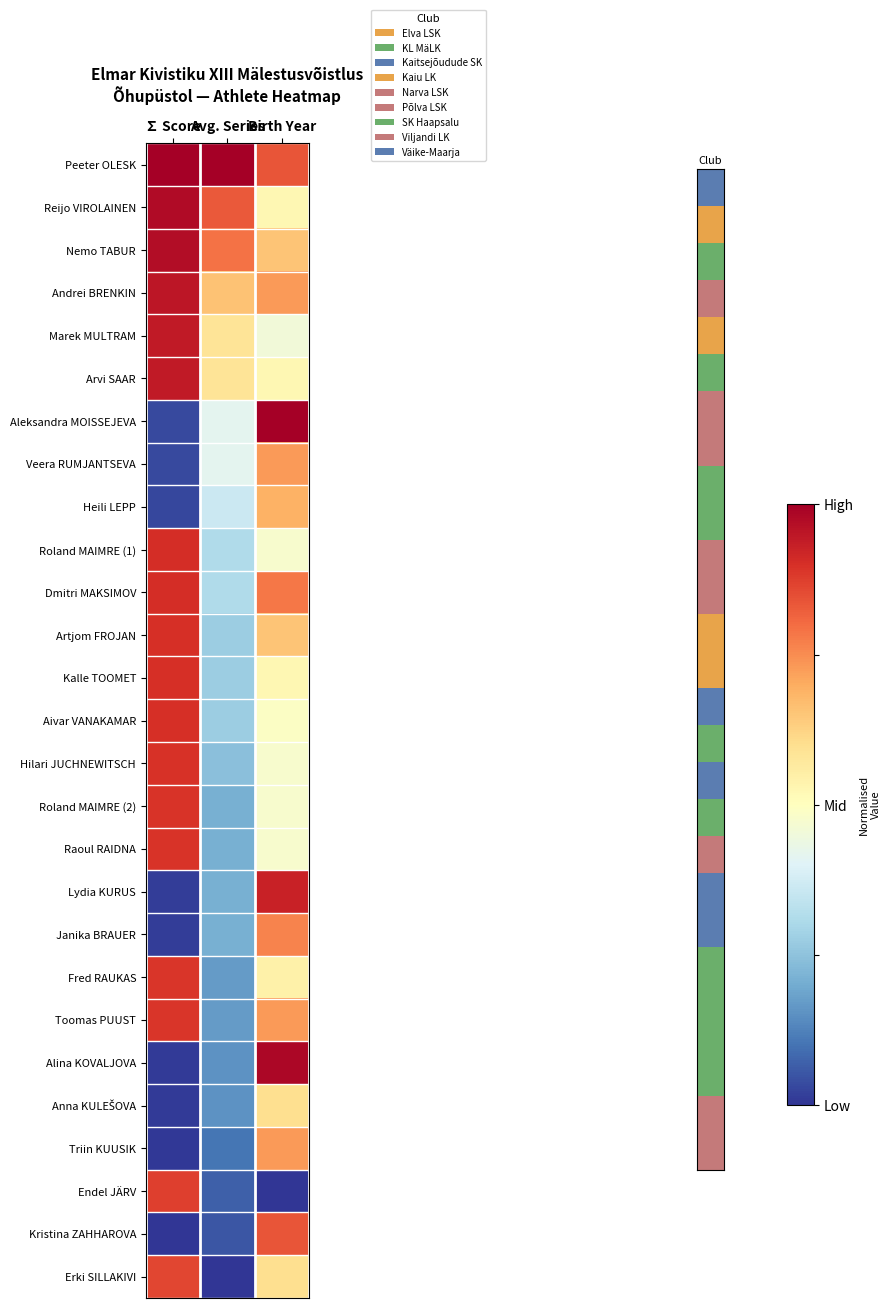

Which has a higher value, ∑ Score or Avg. Series?

∑ Score